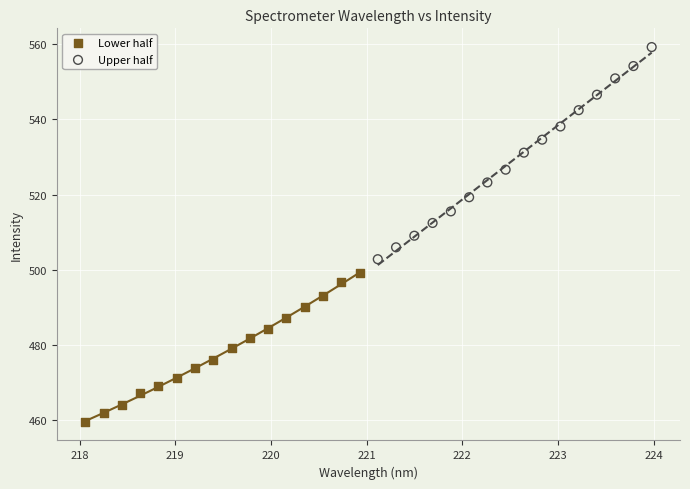

Which series reaches the minimum Y coordinate?

Lower half